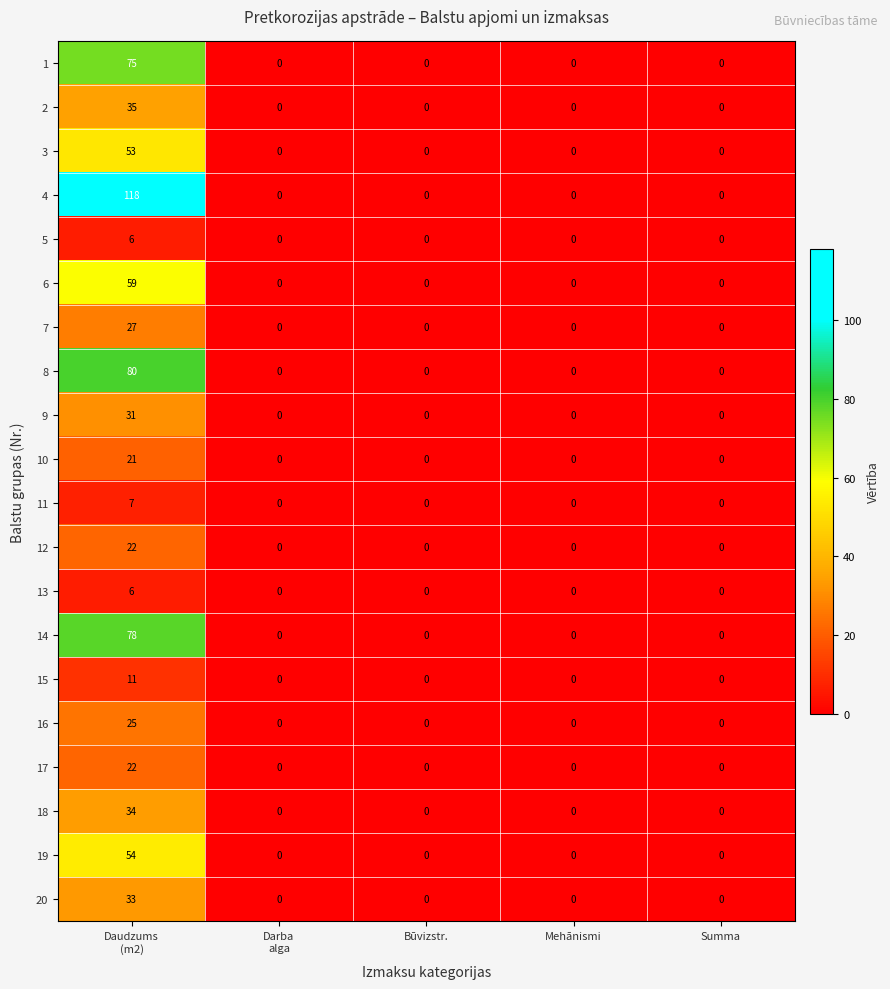

True or false: 12 has a value of 14 at Summa.

False